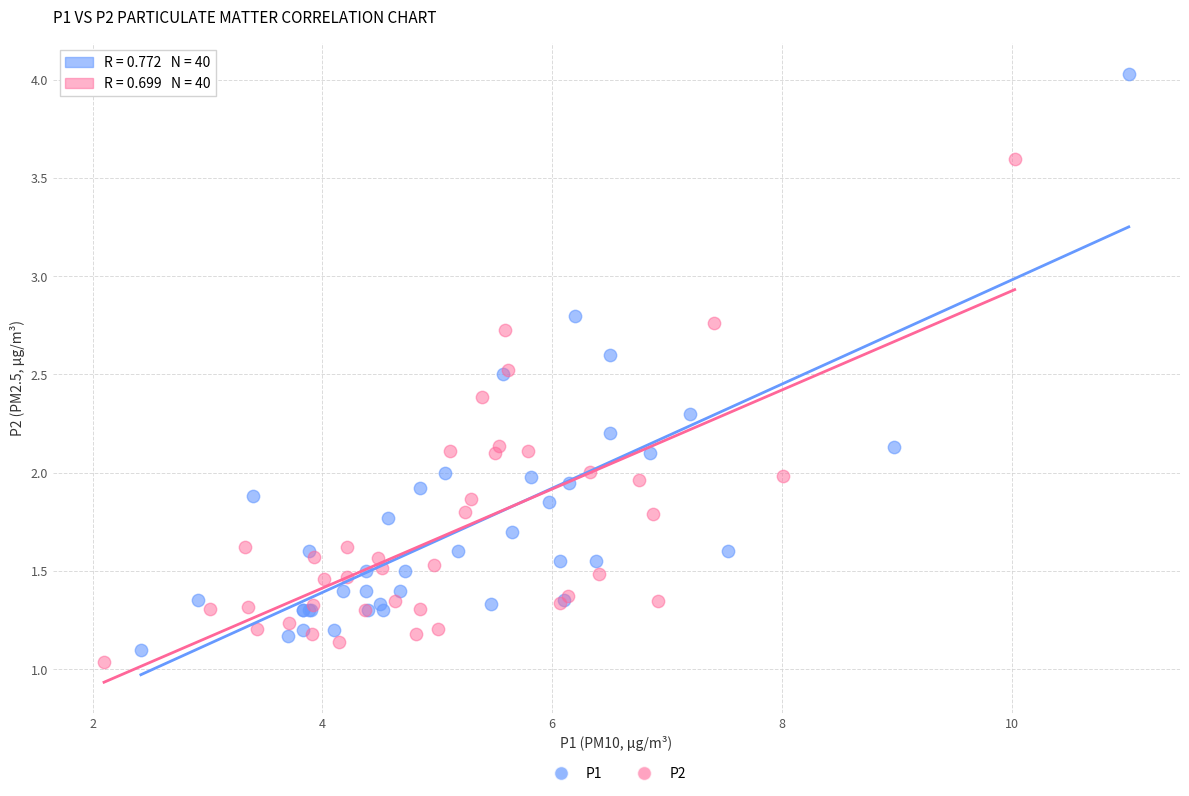

Which series has the widest spread of Y values?

P1